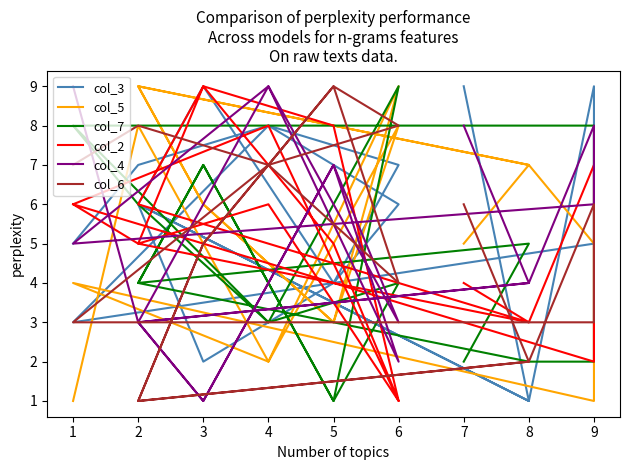

What are all the series names shown in the legend?

col_3, col_5, col_7, col_2, col_4, col_6